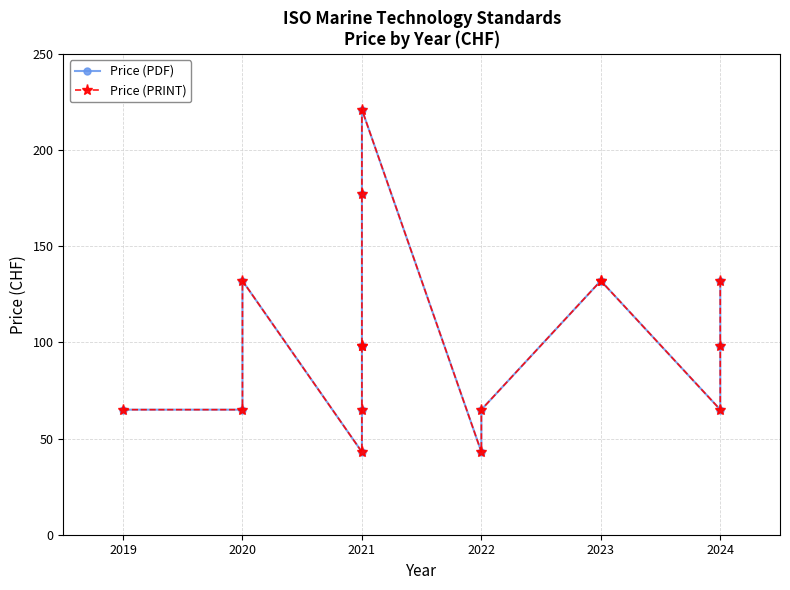

What is the difference between the maximum and second lowest values in the Price (PRINT) series?

178